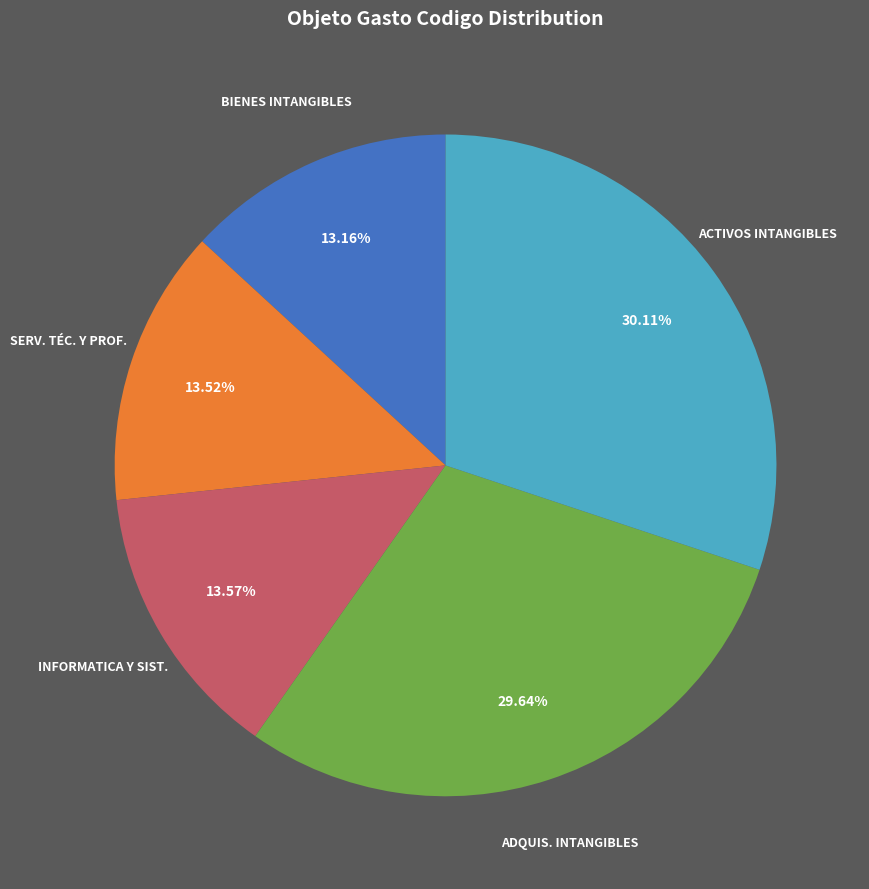

Is there a majority slice in this chart?

No